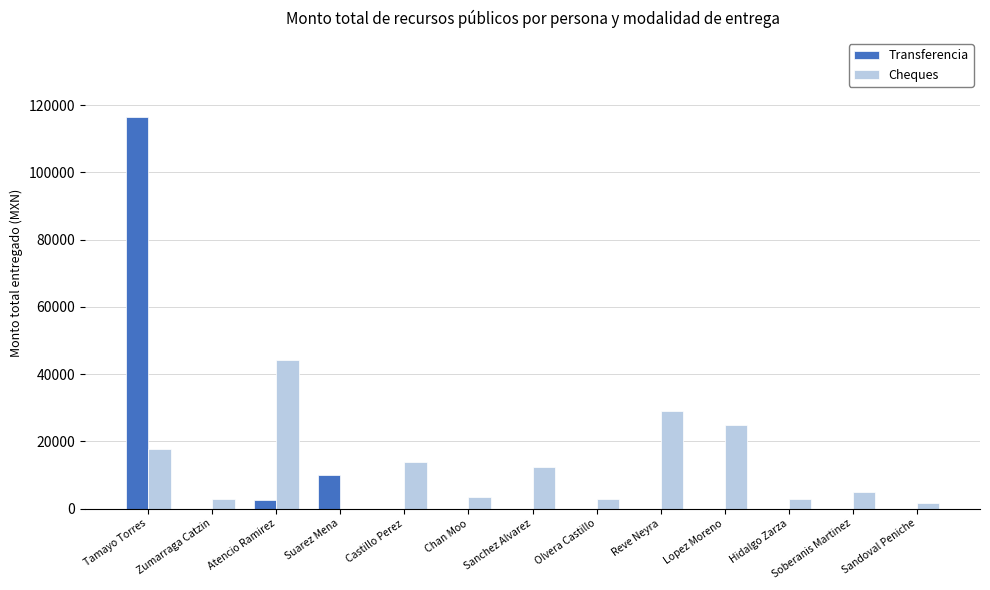

Is it true that Cheques equals 17832.0 at Tamayo Torres?

True